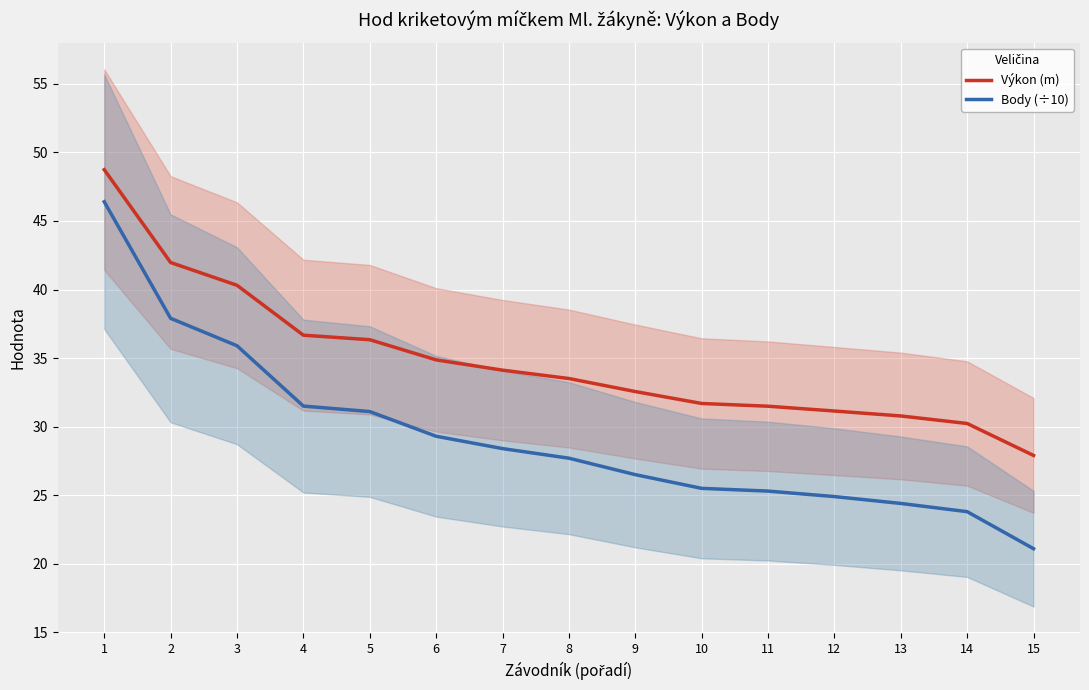

True or false: Body (÷10) has a value of 24.9 at 12.

True